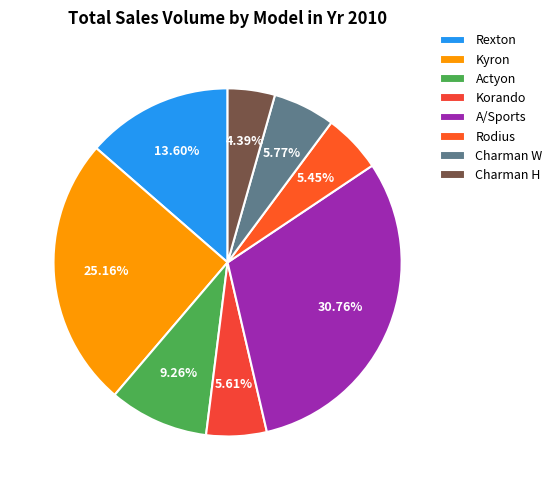

Which slice is the largest?

A/Sports